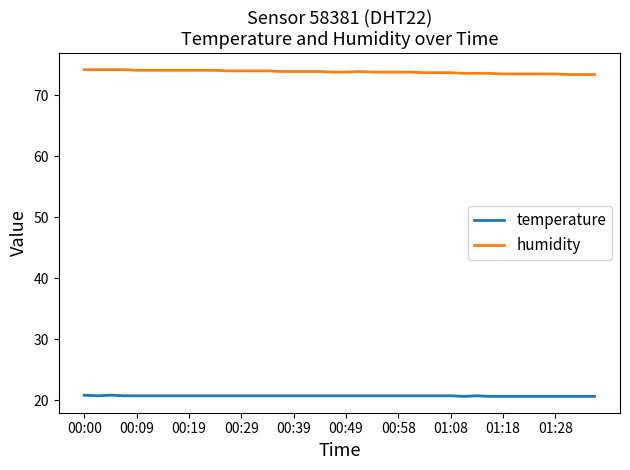

Which series has the largest total across all categories?

humidity